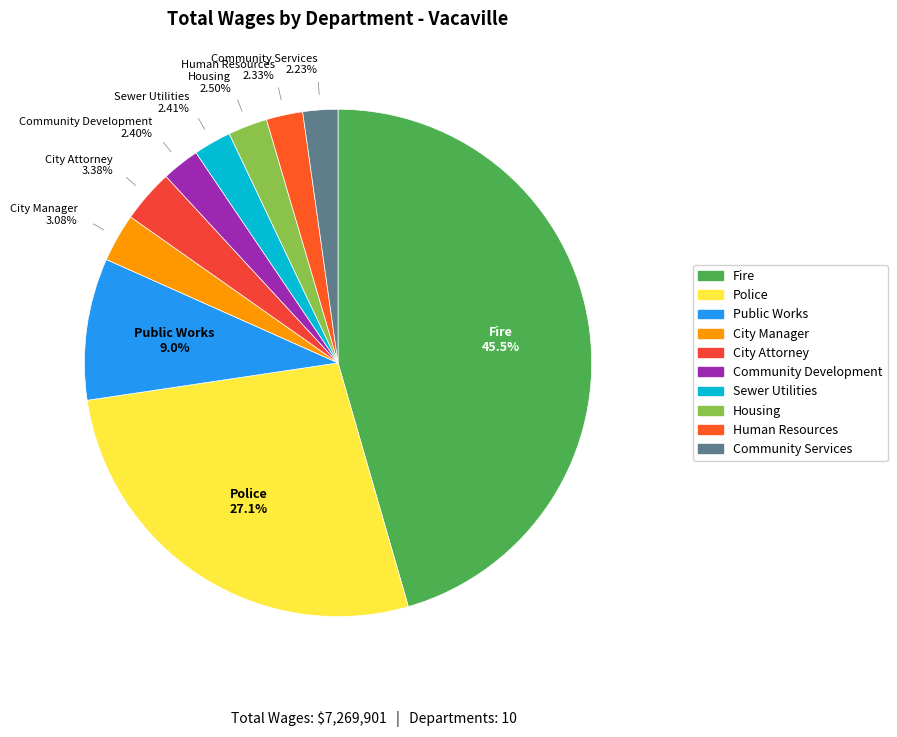

Does Community Development represent more than half of the total?

No